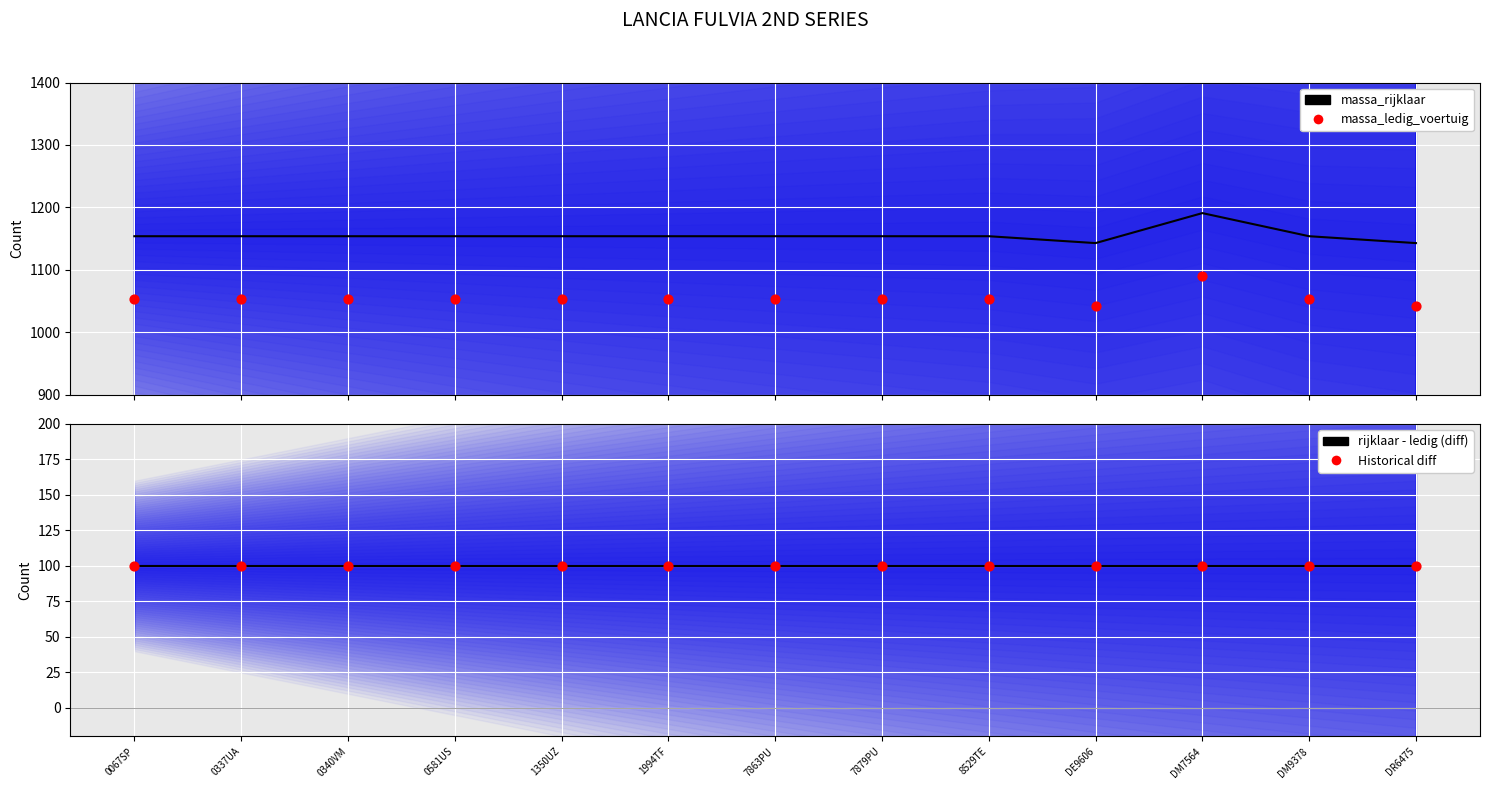

Is the value of rijklaar - ledig (diff) at DM7564 greater than the value of massa_rijklaar at 8529TE?

No